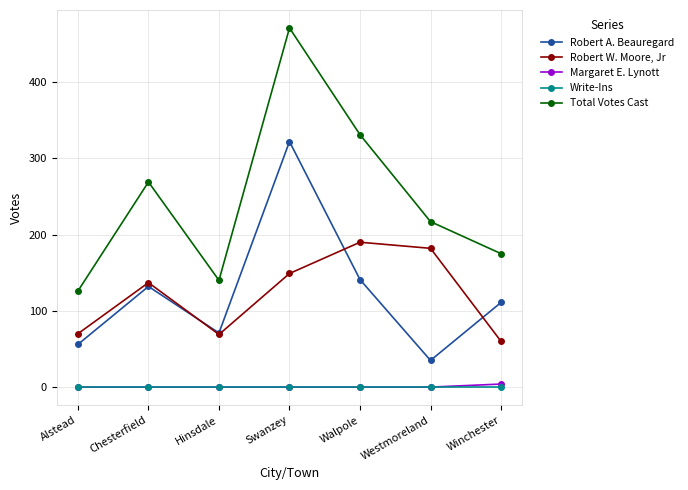

Is the value of Margaret E. Lynott at Swanzey greater than the value of Total Votes Cast at Swanzey?

No